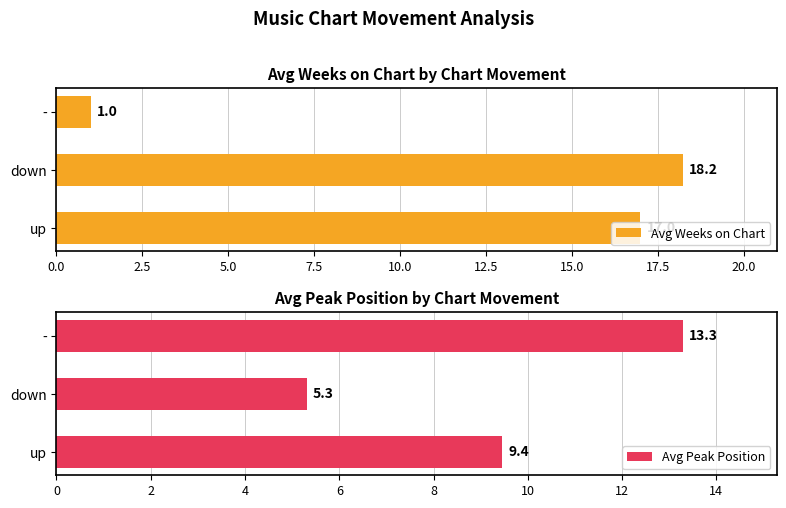

At which label does Avg Weeks on Chart reach its minimum?

-